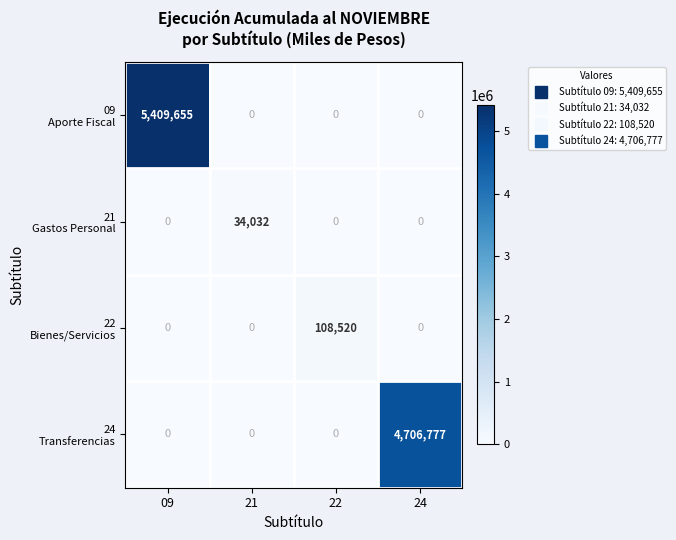

What is the total value across all series at 24?

4706777